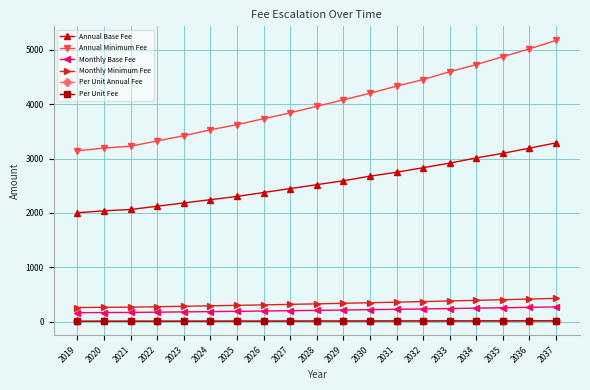

What is the difference between the Monthly Minimum Fee values at 2037 and 2033?

48.0